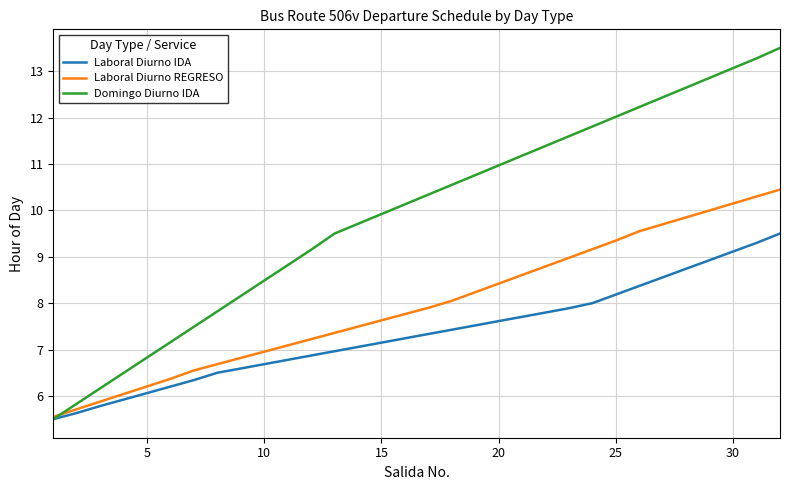

What is the minimum value shown in the chart?

5.5